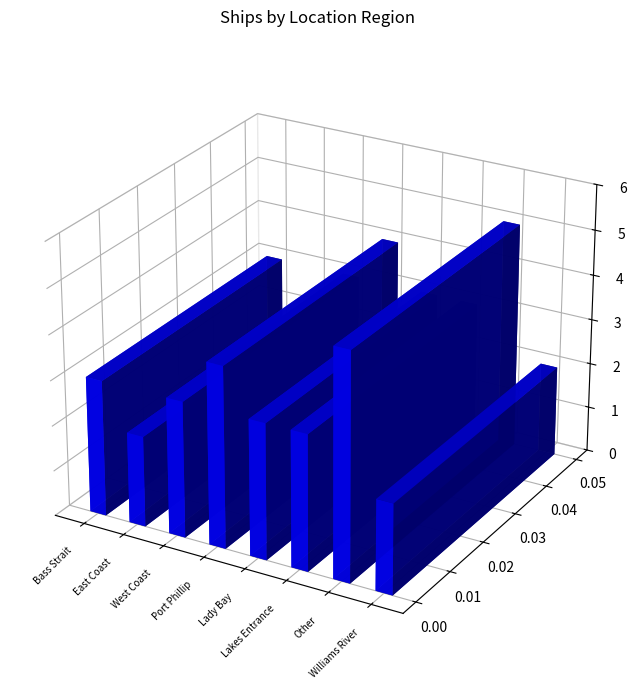

Does the chart contain stacked bars?

No